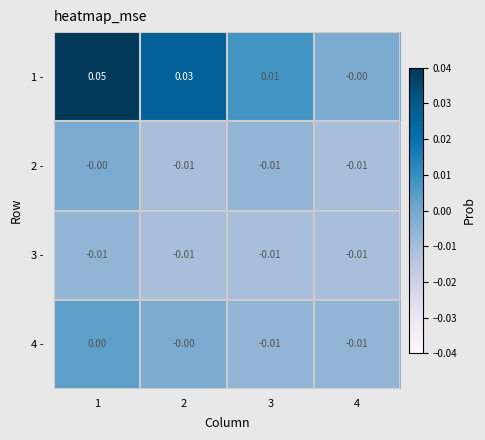

Which series has the largest range (max minus min)?

1 -